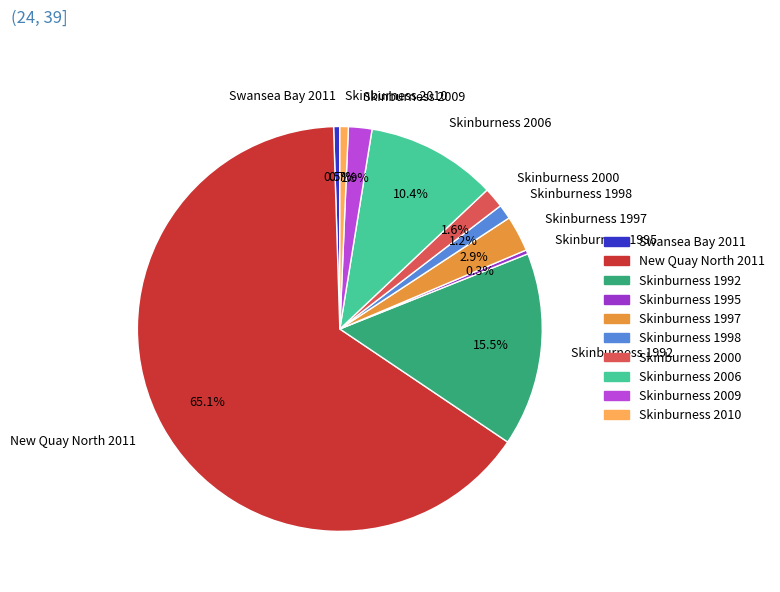

To the nearest percent, what portion does Skinburness 1997 represent?

3%